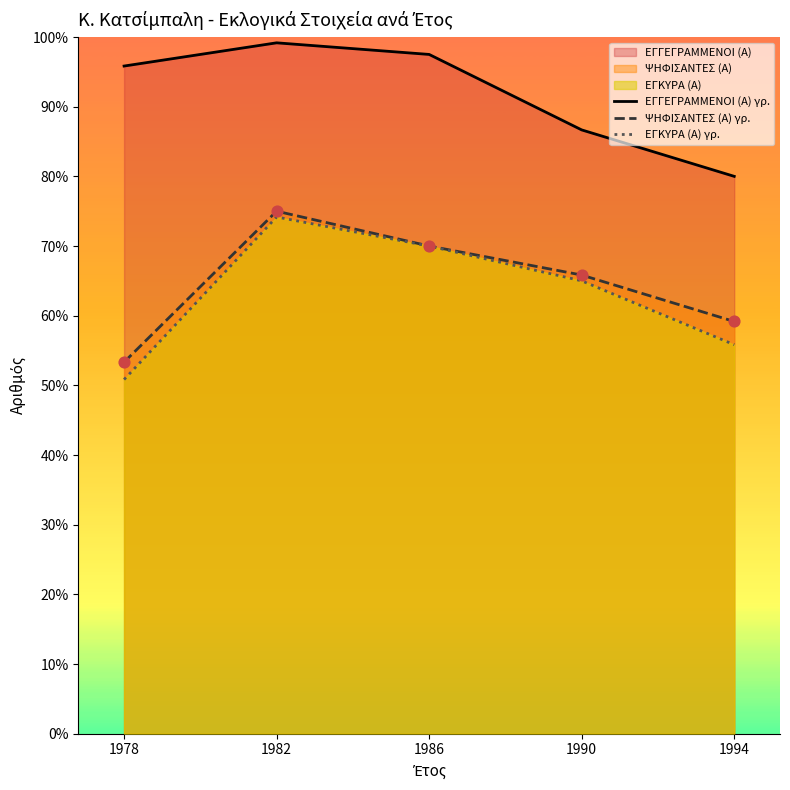

Which series has the largest Y range (max minus min)?

ΕΓΚΥΡΑ (Α) γρ.